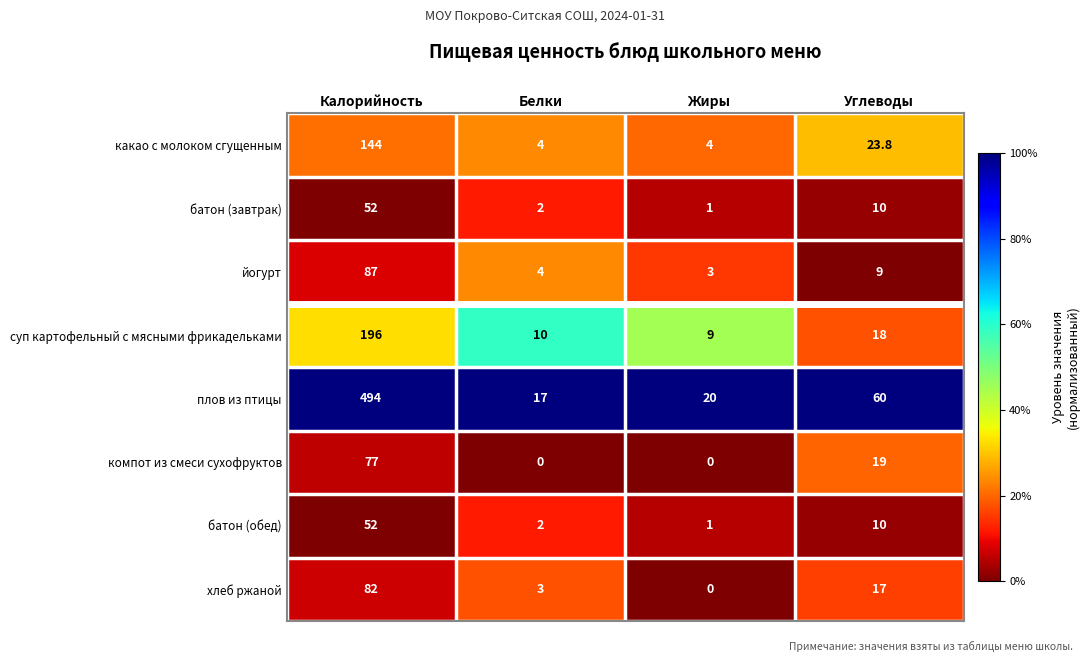

What is the difference between the maximum and second lowest values in the хлеб ржаной series?

79.0